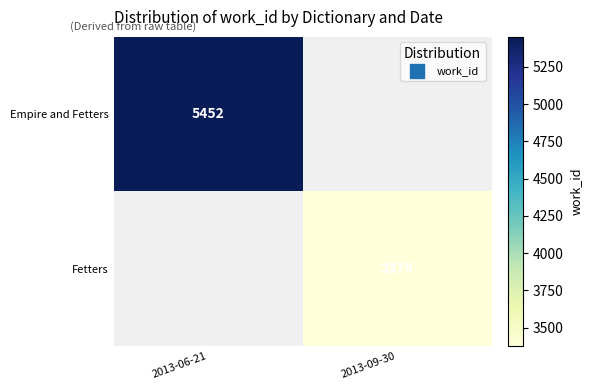

Count the number of categories in the chart.

2